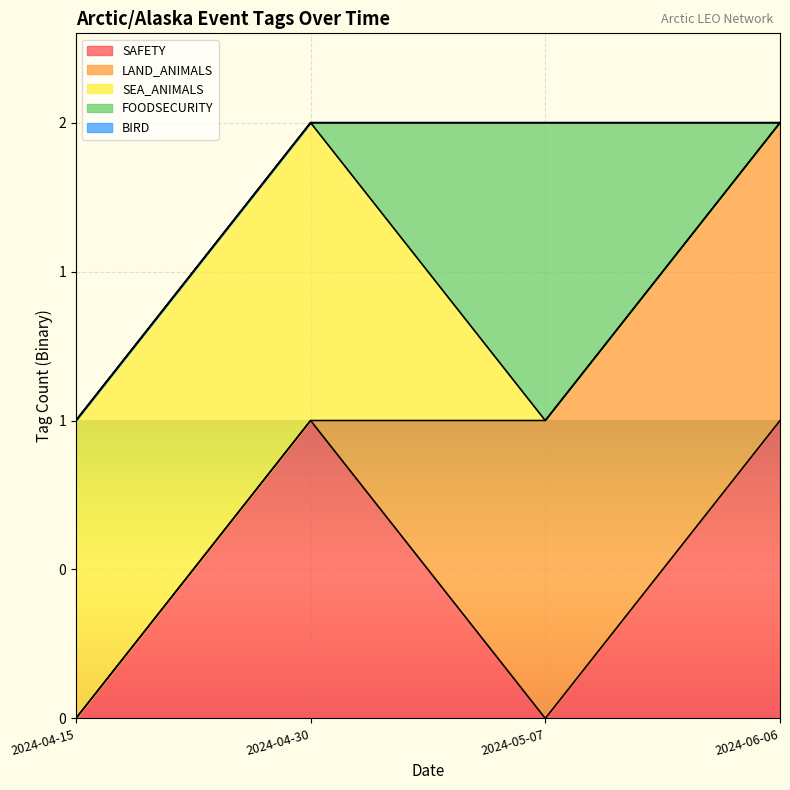

How many lines are shown in the chart?

5